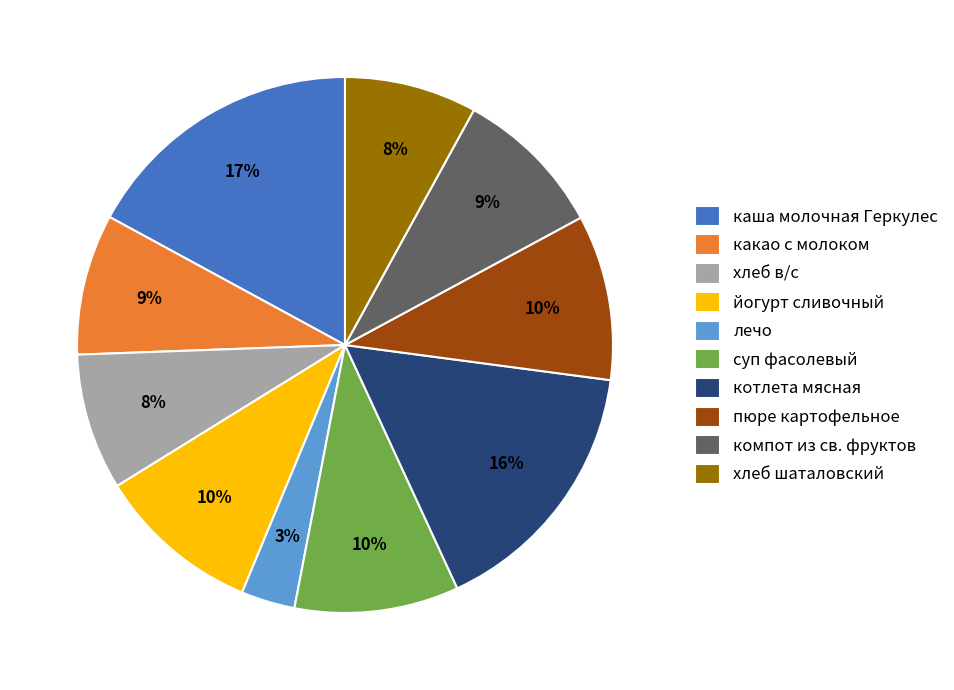

To the nearest percent, what is the combined percentage of компот из св. фруктов and хлеб шаталовский?

17%